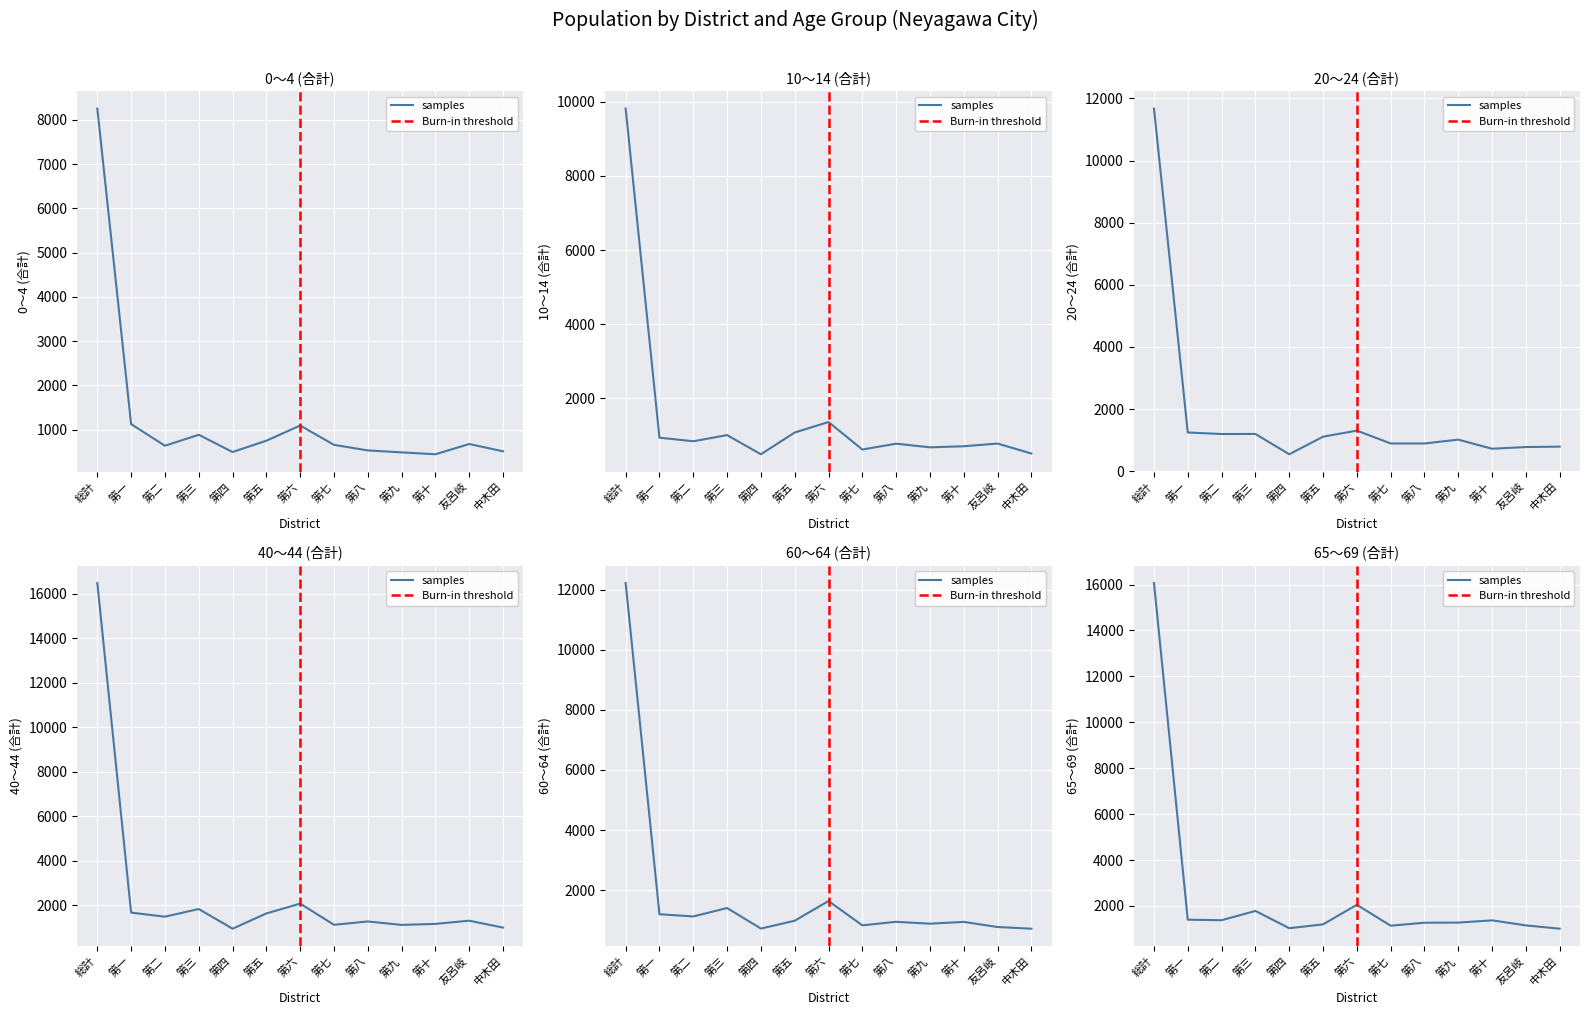

True or false: 0～4 (合計) and 20～24 (合計) intersect in this chart.

False